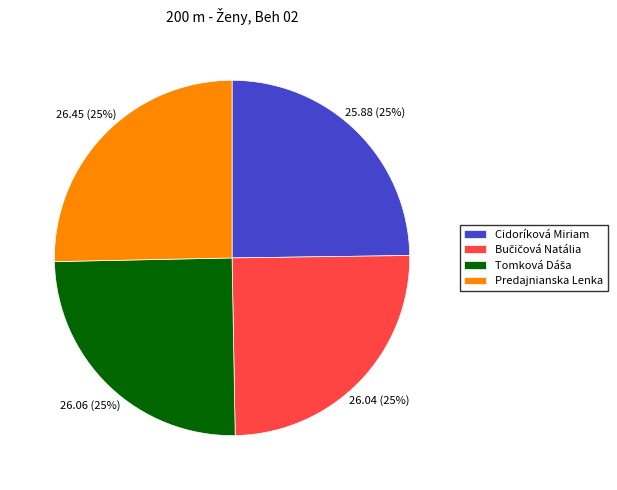

To the nearest percent, what is the average slice percentage?

25%